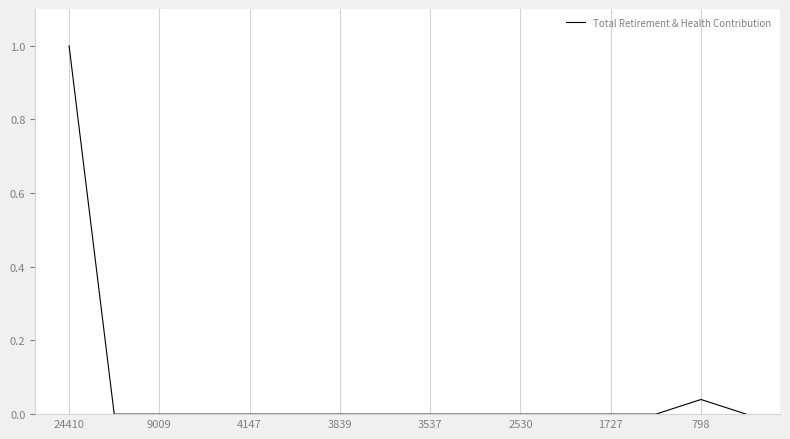

What is the greatest value displayed?

1.0